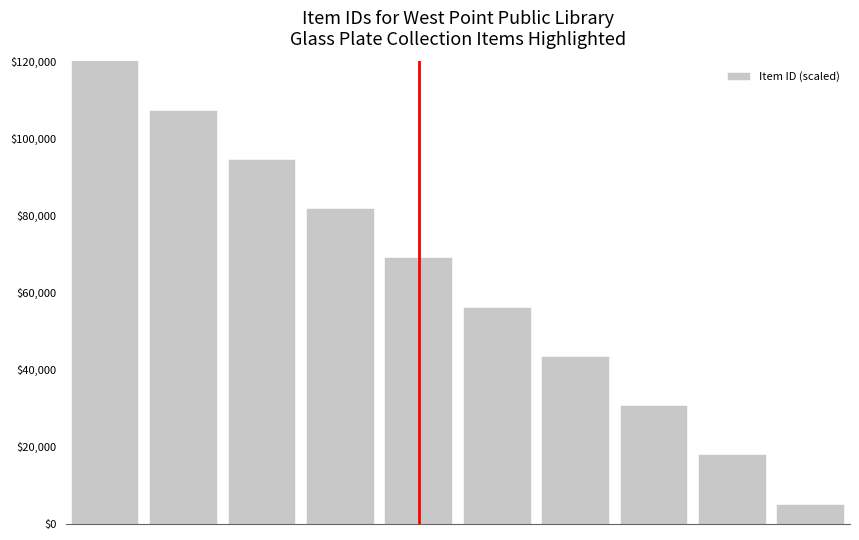

What is the minimum value shown in the chart?

5000.0